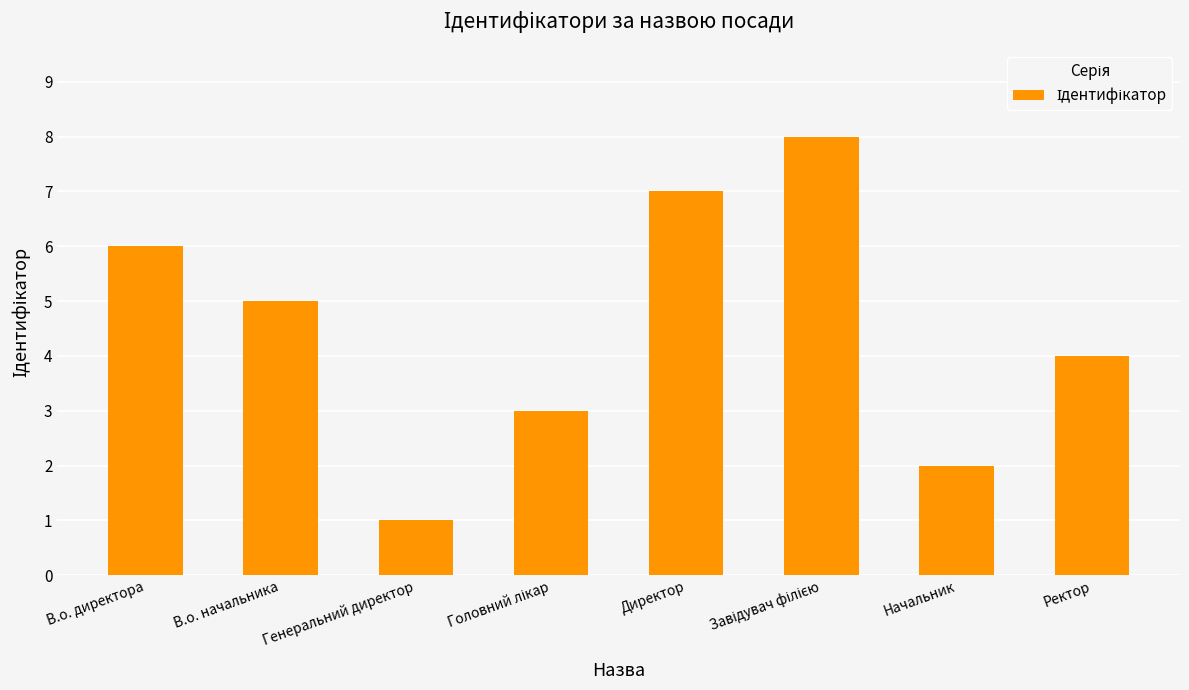

Which has a higher value, Директор or В.о. начальника?

Директор